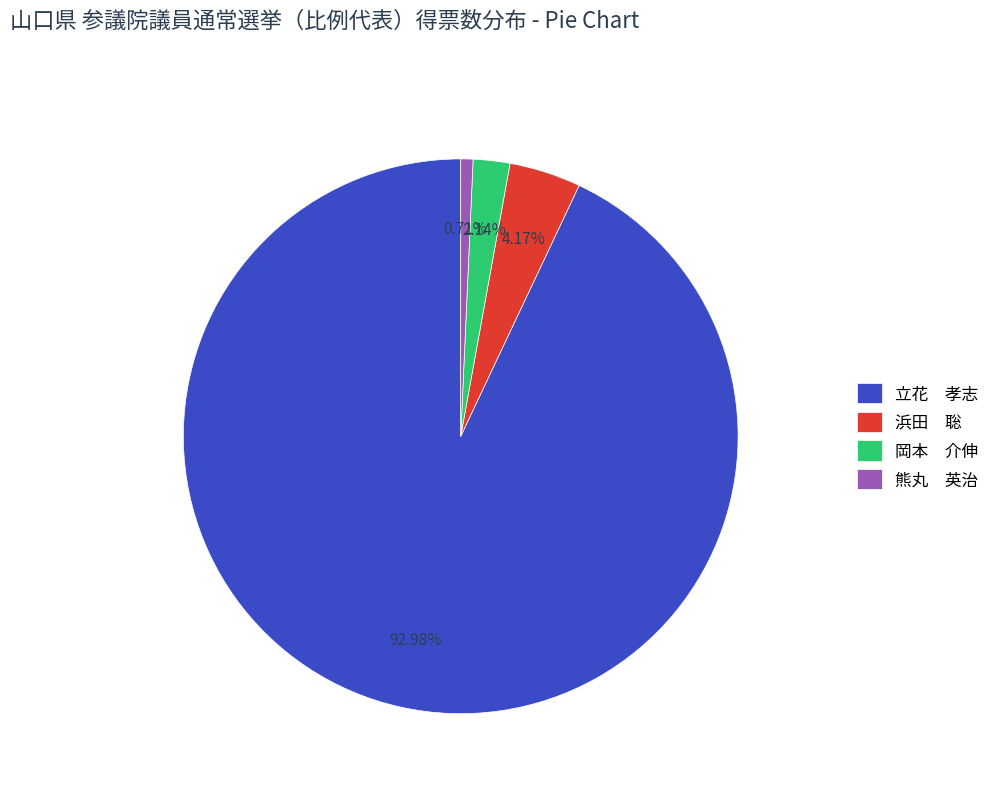

Approximately how many times larger is the value at 浜田 聡 compared to 熊丸 英治?

5.9